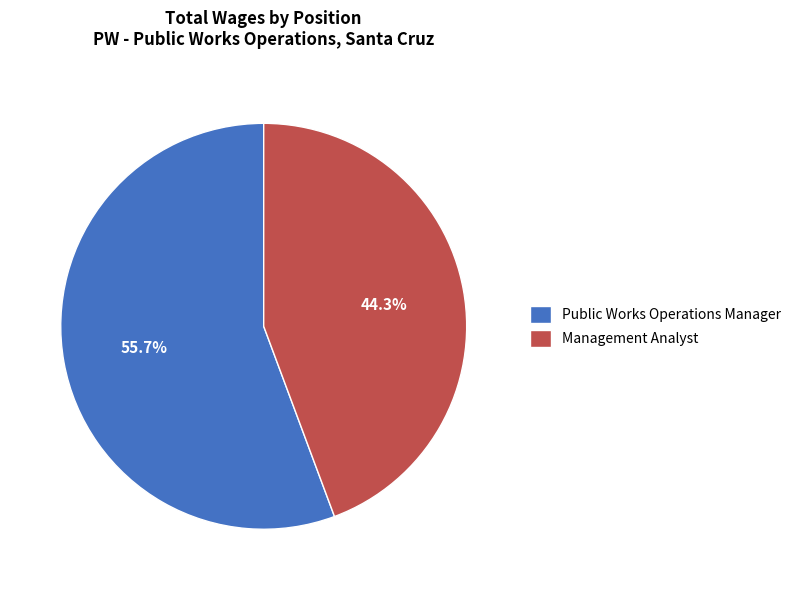

Approximately how many times larger is the value at Management Analyst compared to Public Works Operations Manager?

0.8